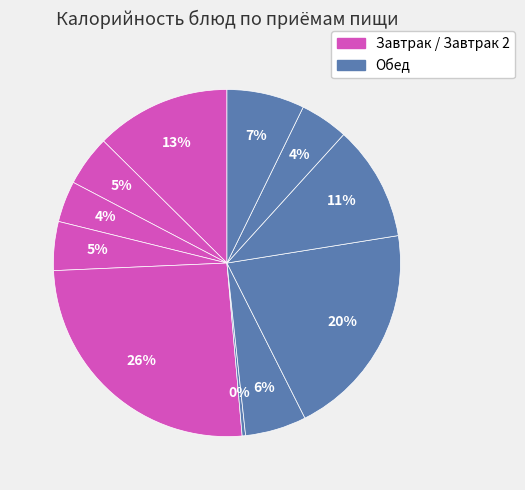

Count the number of slices in the pie.

11